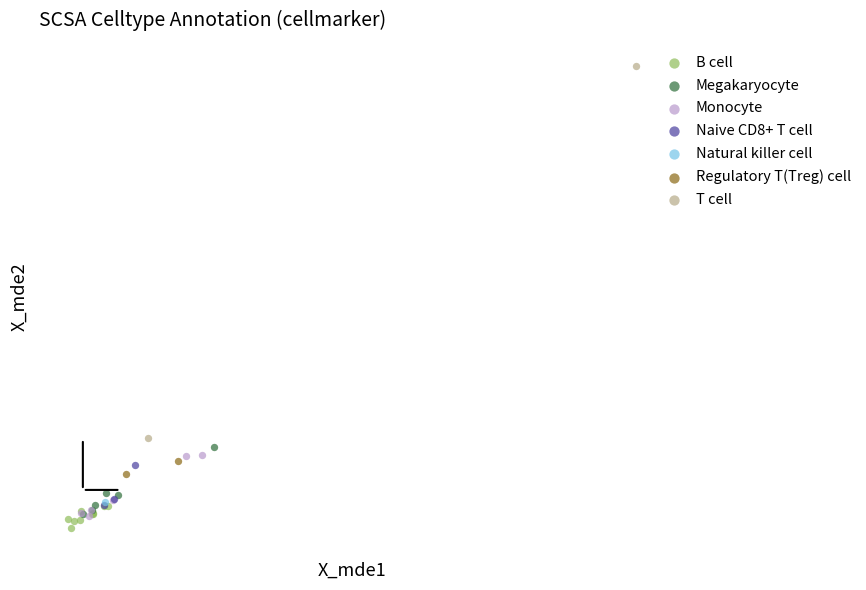

What are all the series names shown in the legend?

B cell, Megakaryocyte, Monocyte, Naive CD8+ T cell, Natural killer cell, Regulatory T(Treg) cell, T cell